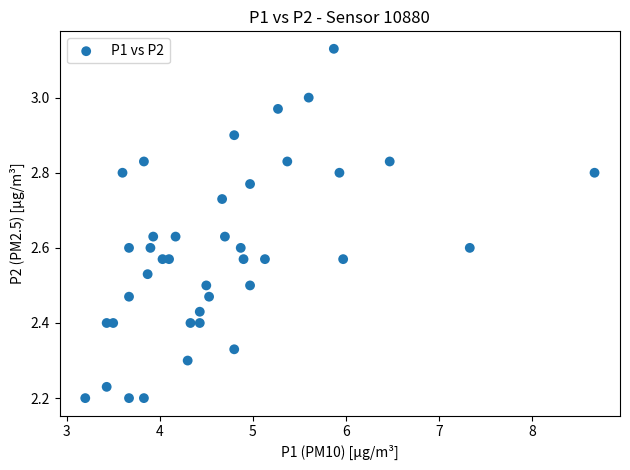

What is the range of X values (max minus min)?

5.5